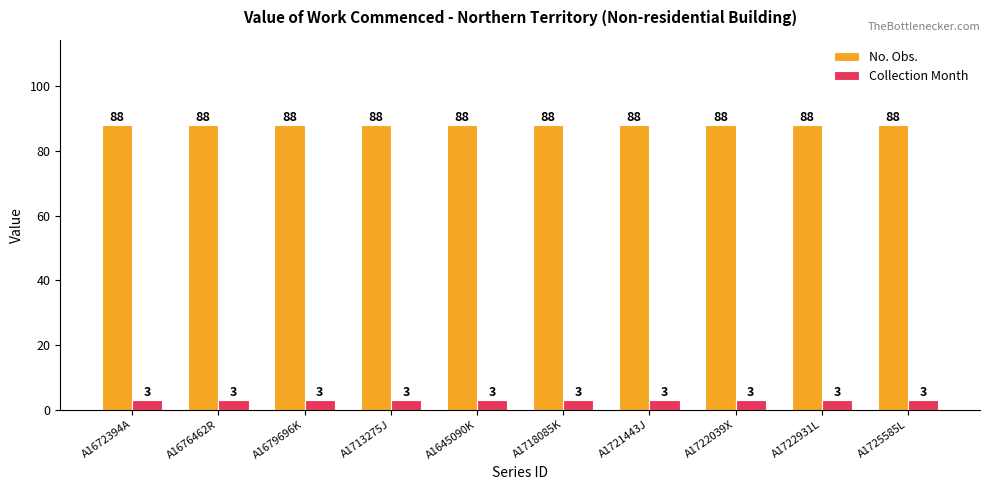

Rank the series by their maximum value, from lowest to highest.

Collection Month, No. Obs.